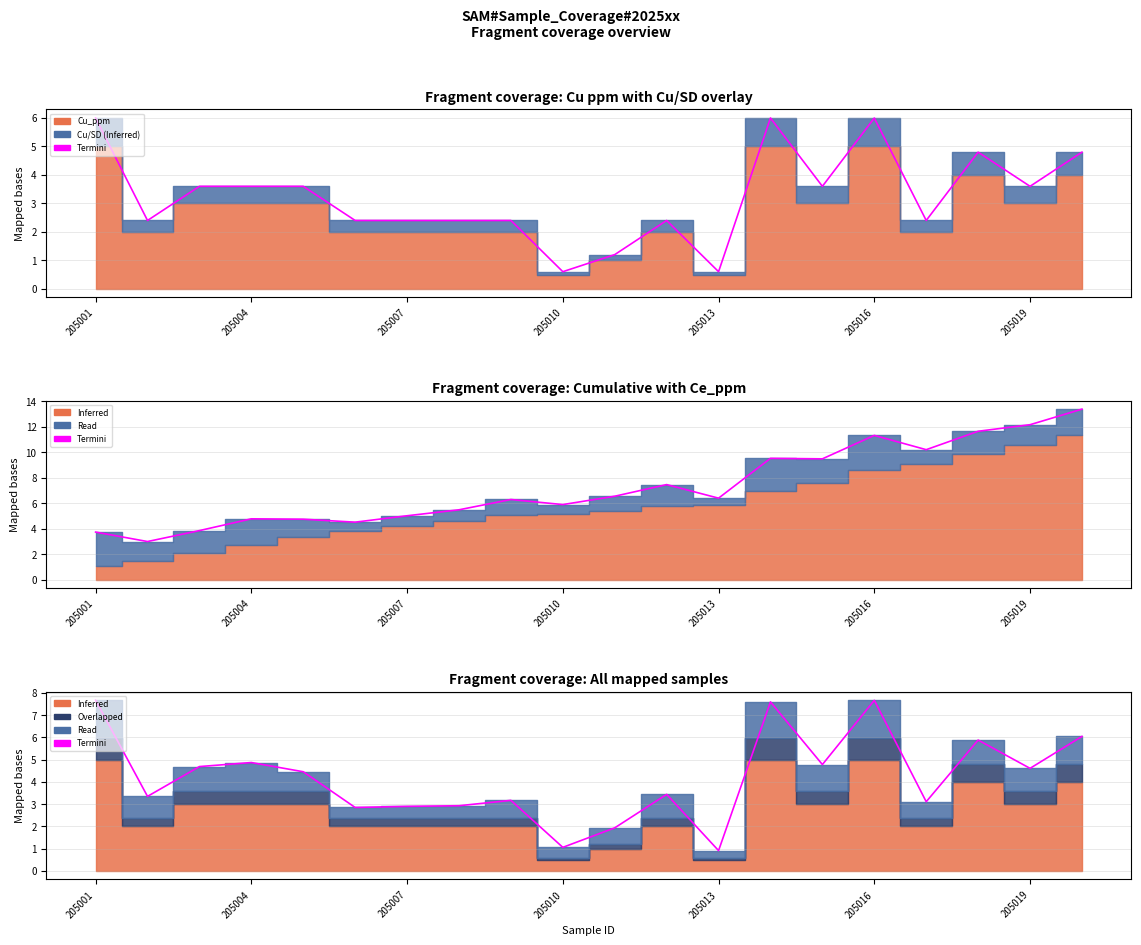

Which has a higher value, 205001 or 205007?

205001